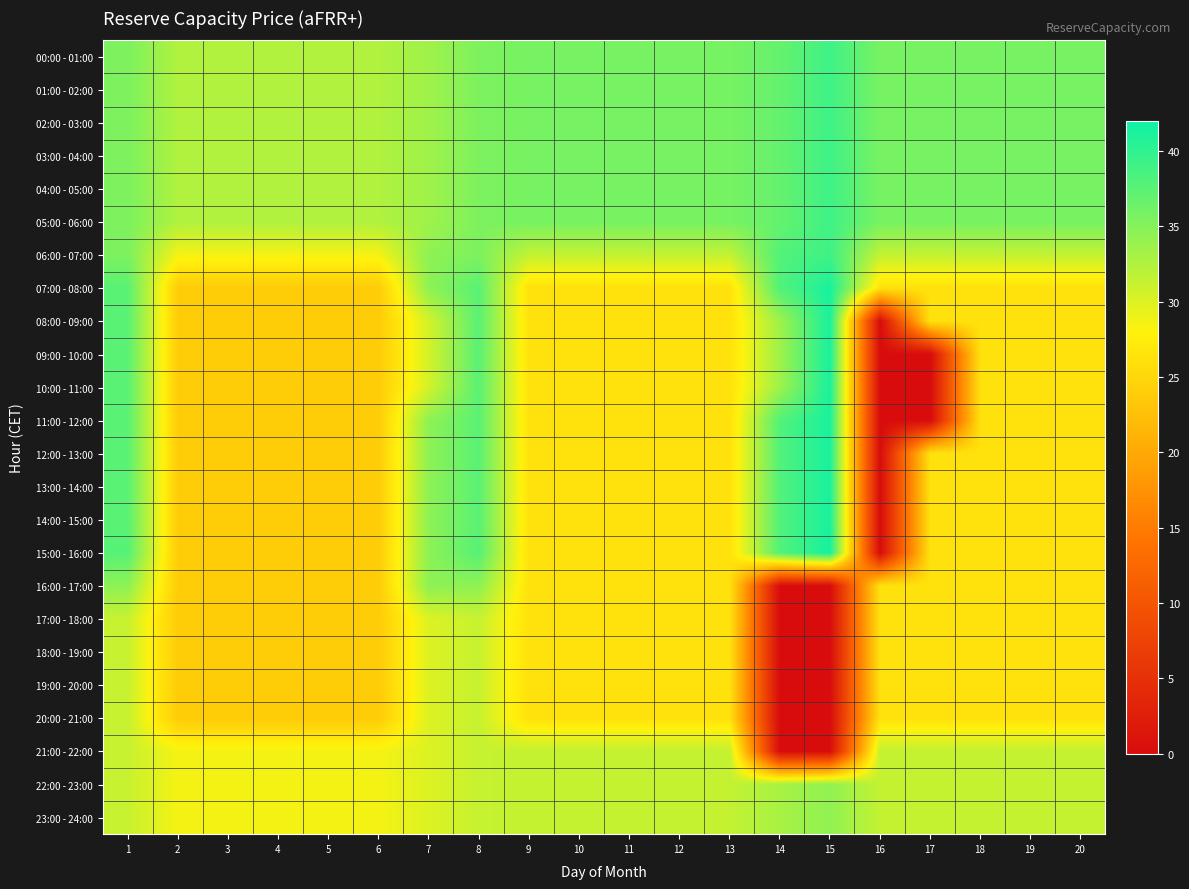

Which series changed the most between 10 and 17?

09:00 - 10:00